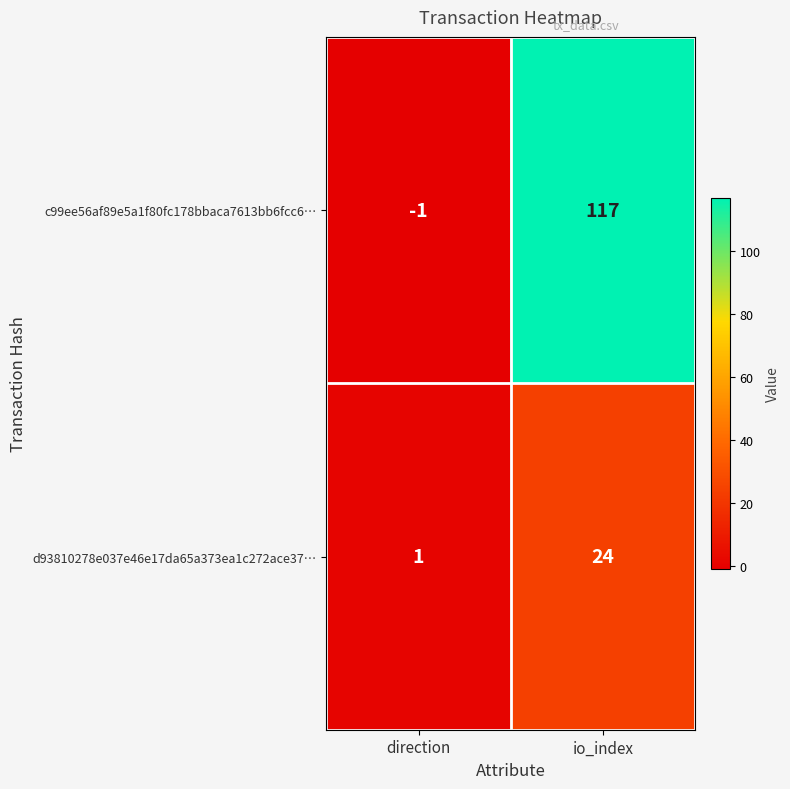

Read the c99ee56af89e5a1f80fc178bbaca7613bb6fcc6… value at io_index.

117